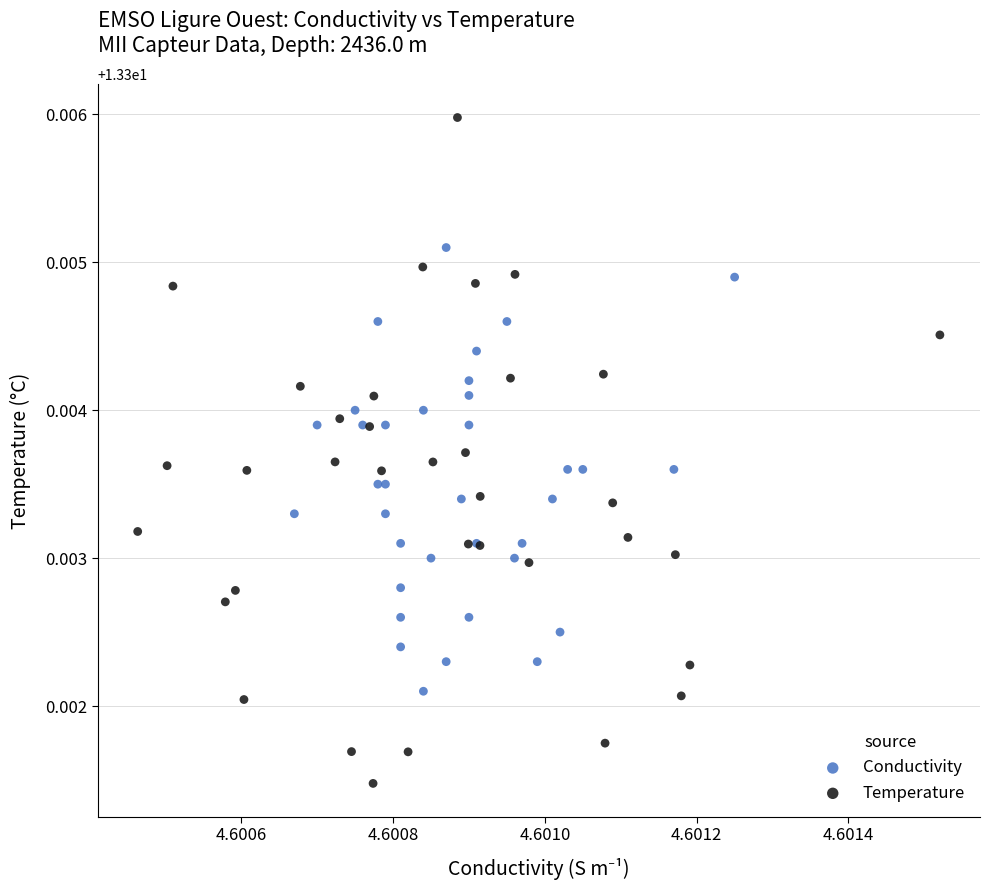

What are all the series names shown in the legend?

Conductivity, Temperature